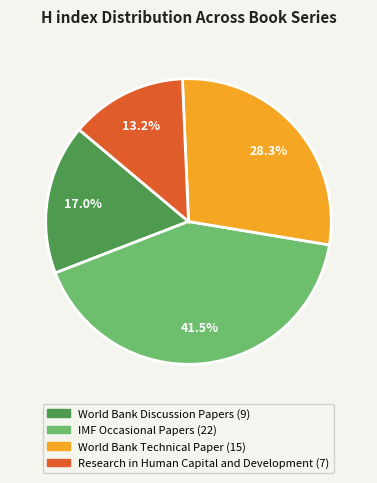

What is the ratio of the value at World Bank Technical Paper to the value at World Bank Discussion Papers?

1.7